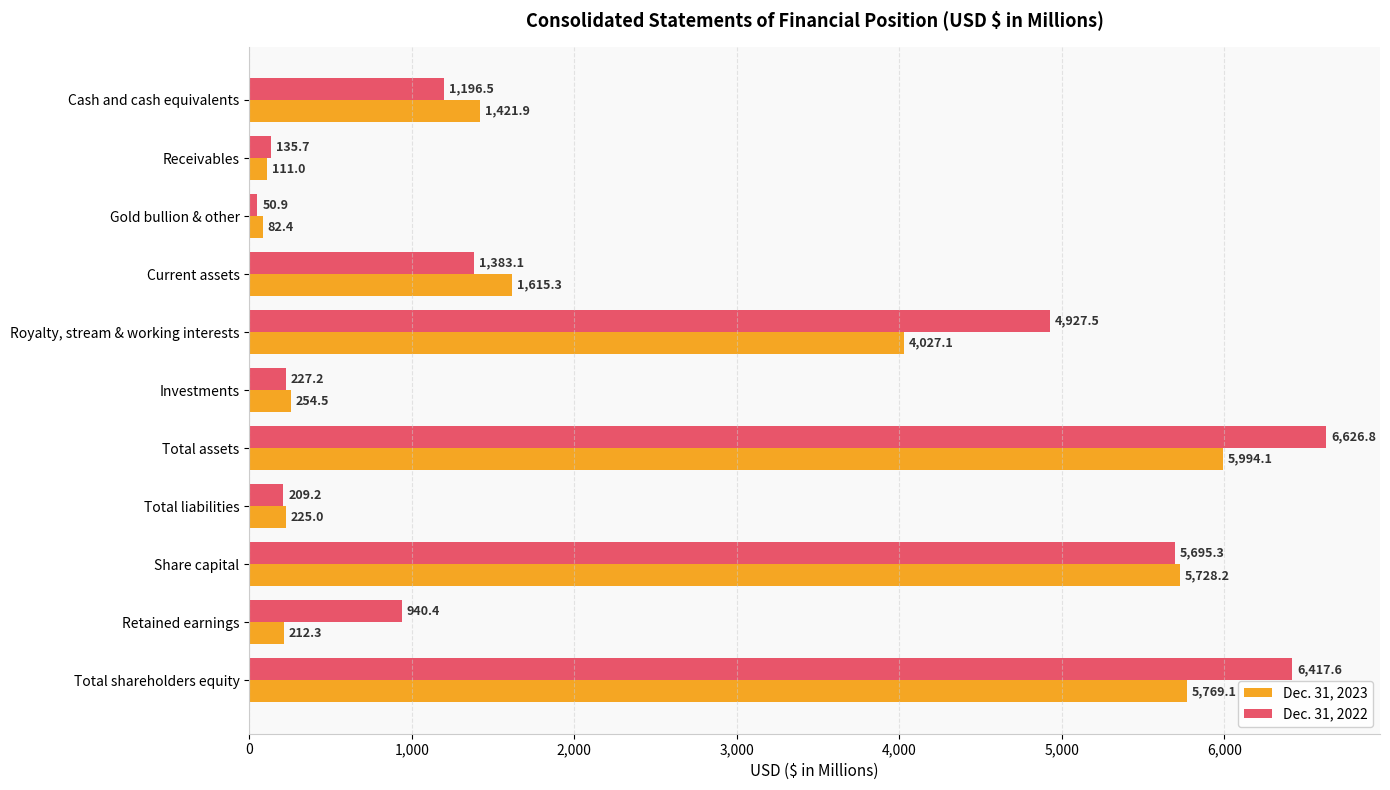

What is the average value of the Dec. 31, 2023 series?

2312.8